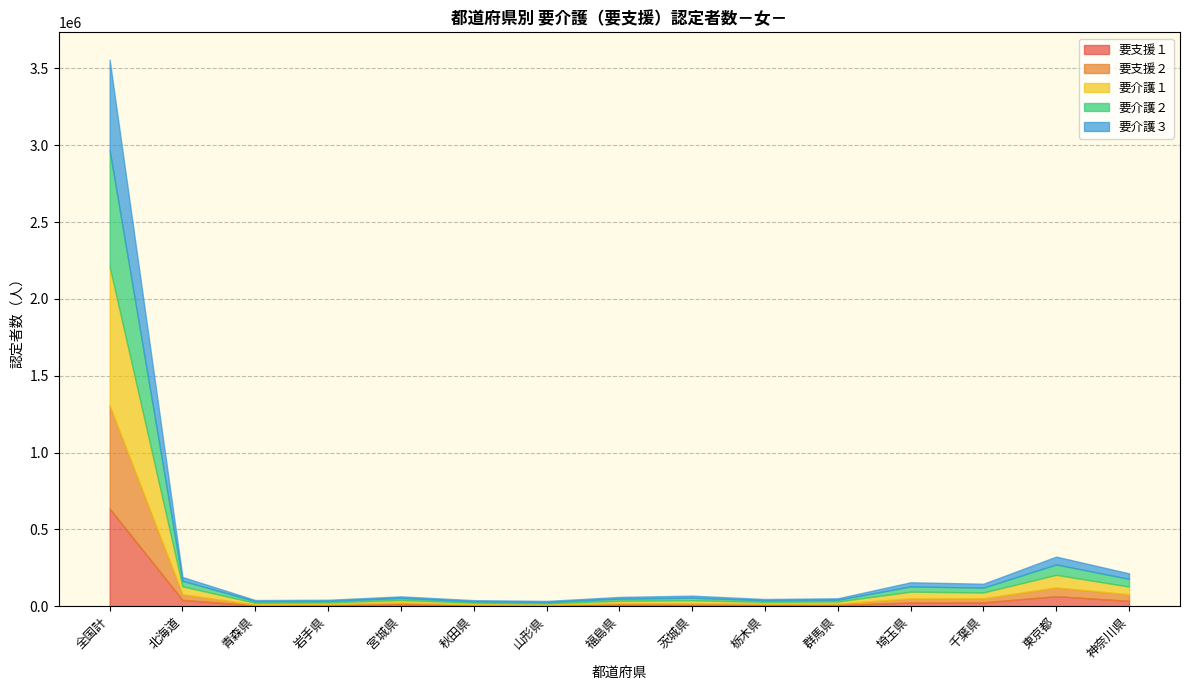

Which series has the widest spread of values?

要介護１